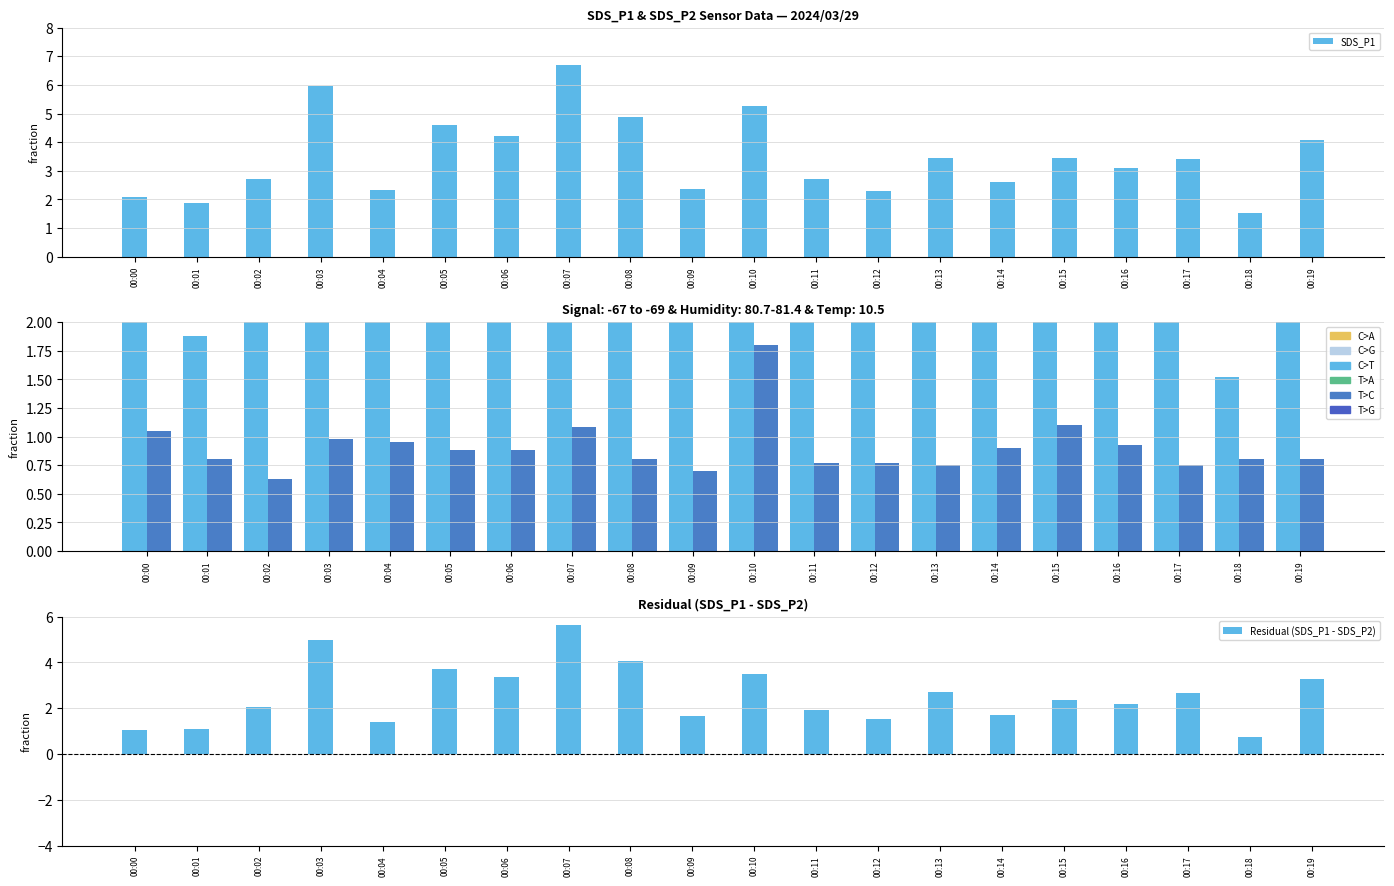

How many data points does each series have?

20